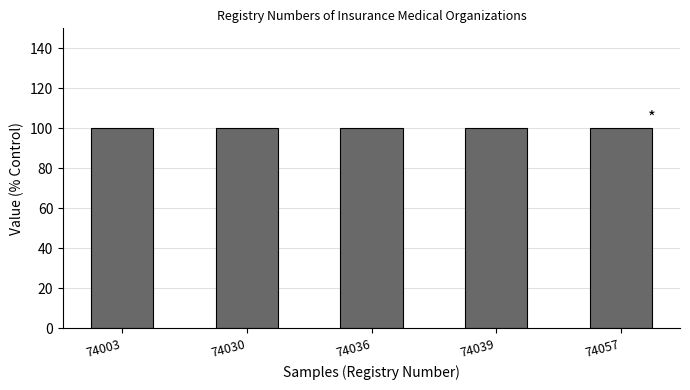

What is the maximum value shown in the chart?

100.0